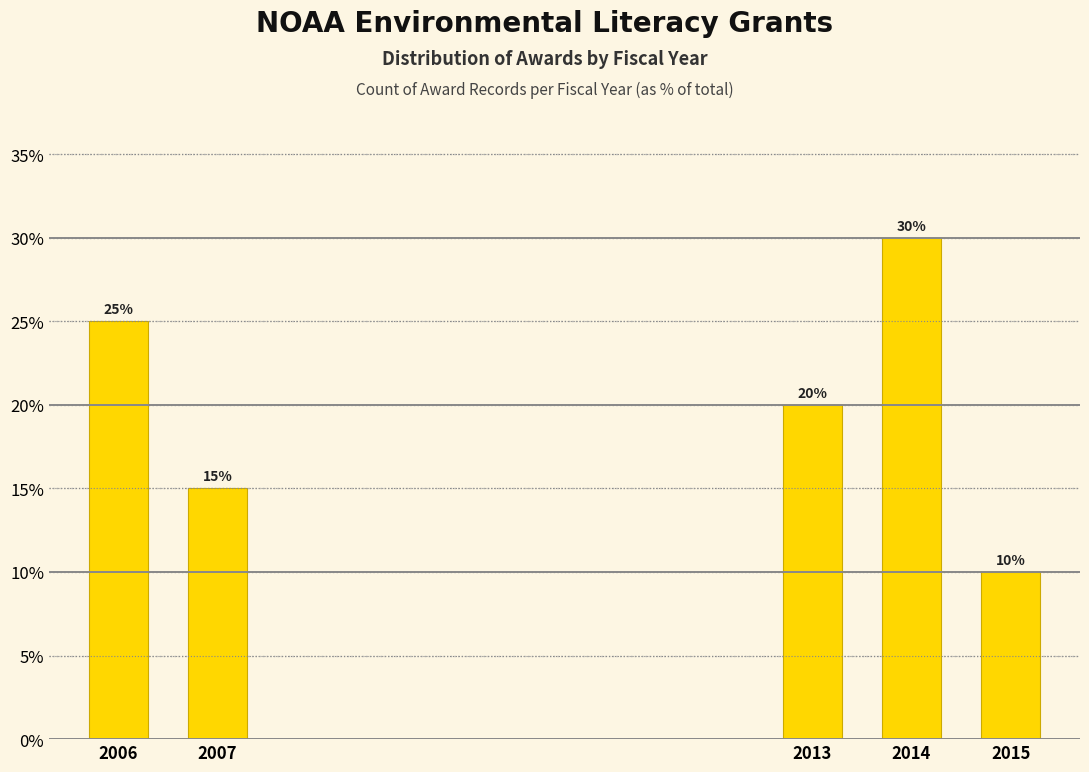

Reading left to right, what are all the values shown in this chart?

25	15	20	30	10